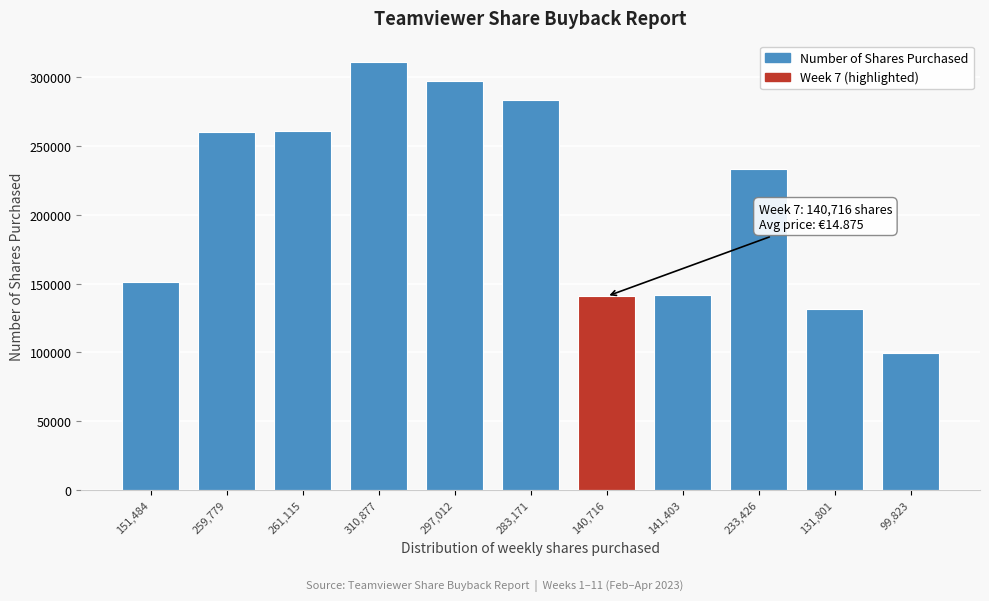

What value does the data have at 310,877?

310877